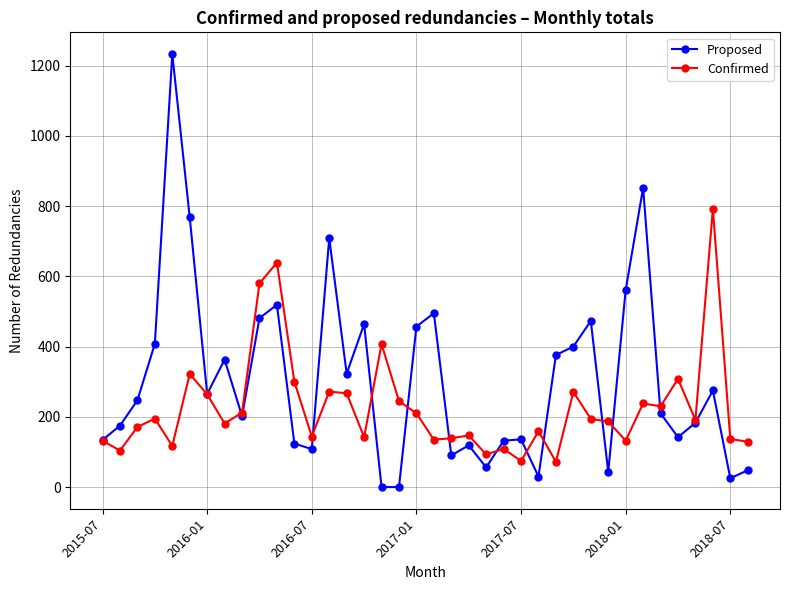

What is the maximum value shown in the chart?

1233